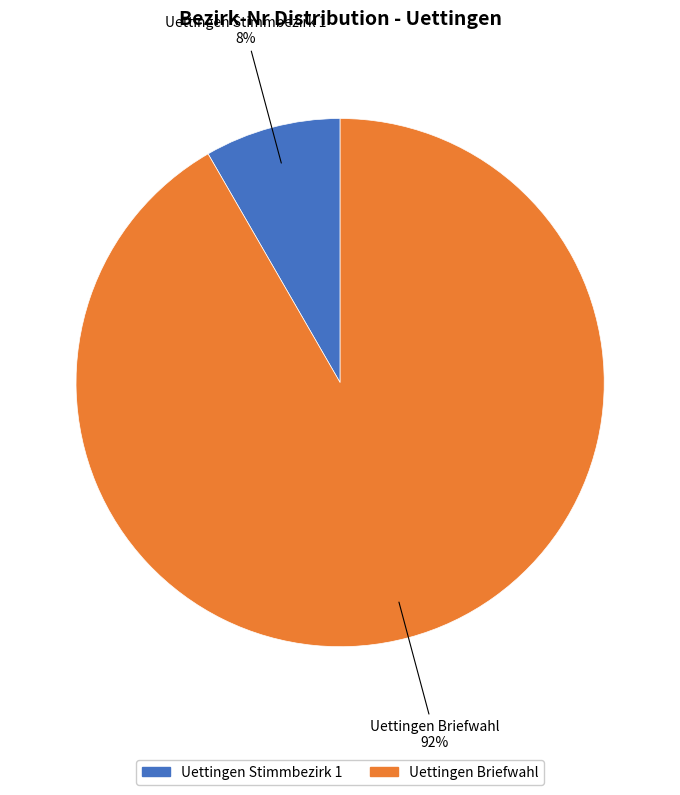

Which category has the biggest portion of the pie?

Uettingen Briefwahl